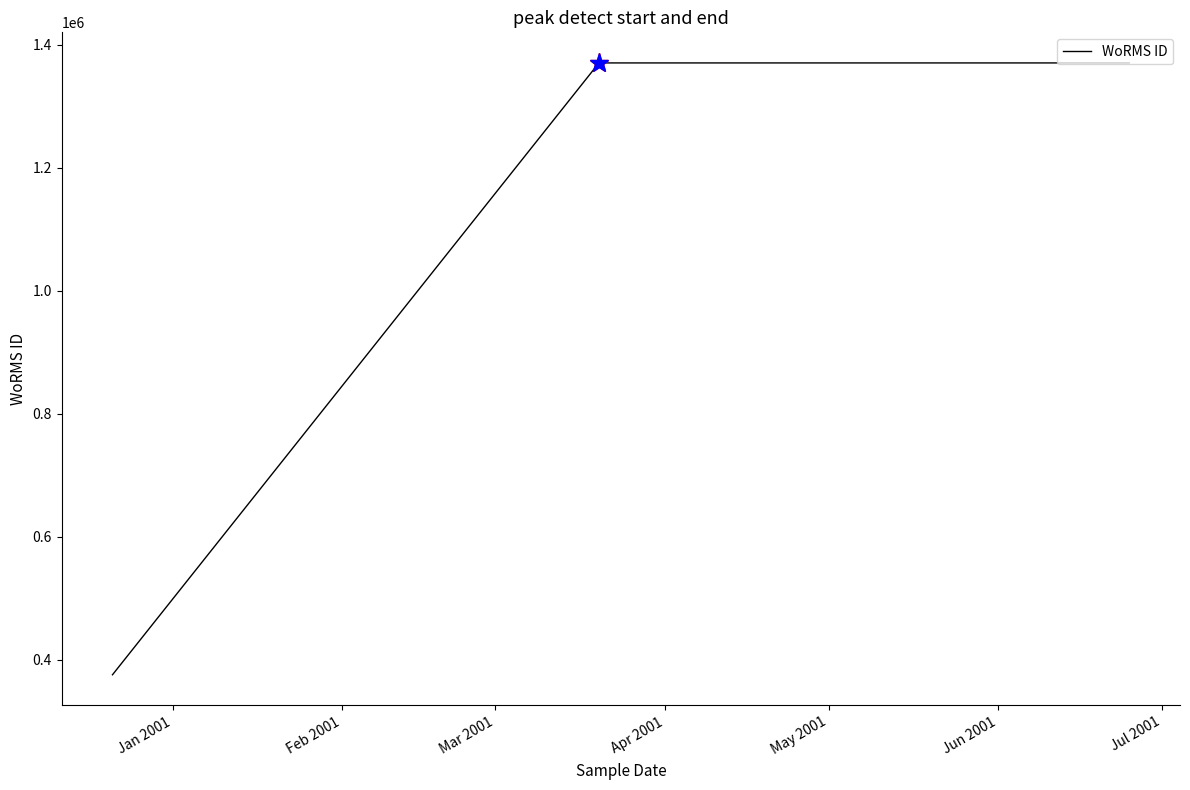

True or false: the data shows 1370287 at Jun 2001.

True